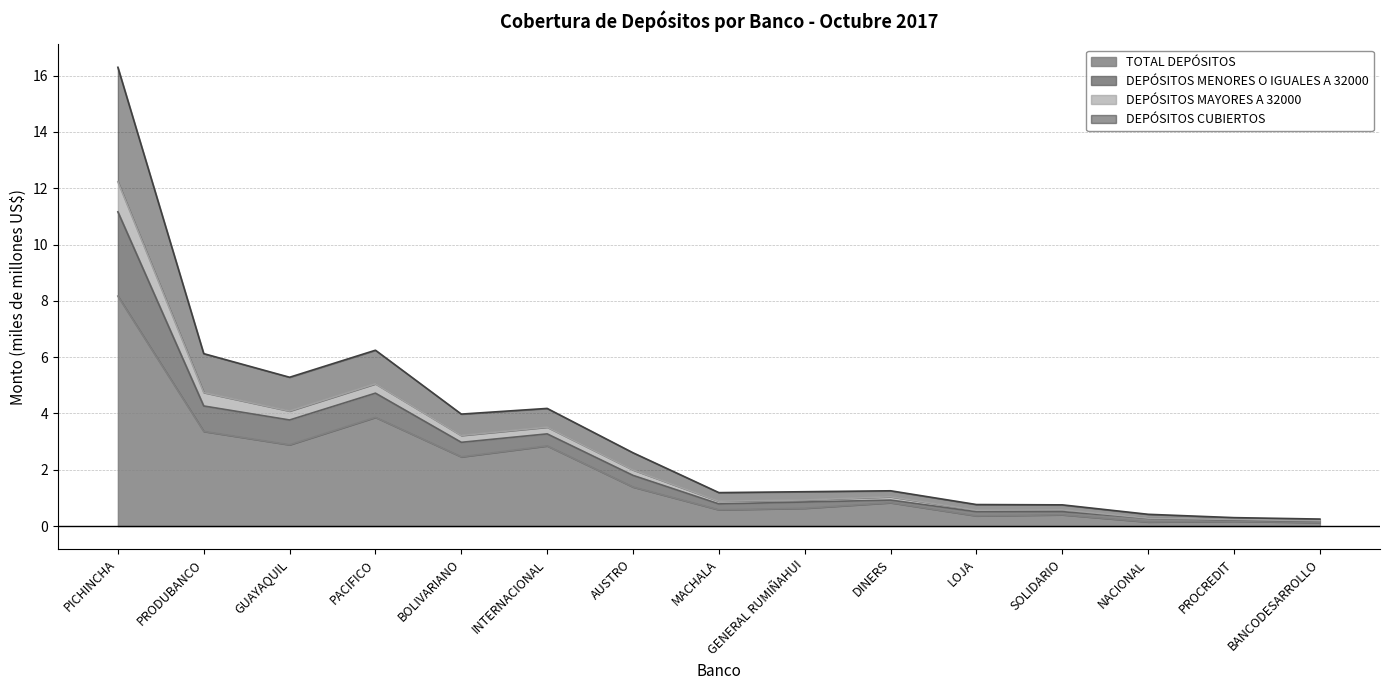

The TOTAL DEPÓSITOS series shows 1.4 at AUSTRO. True or false?

True